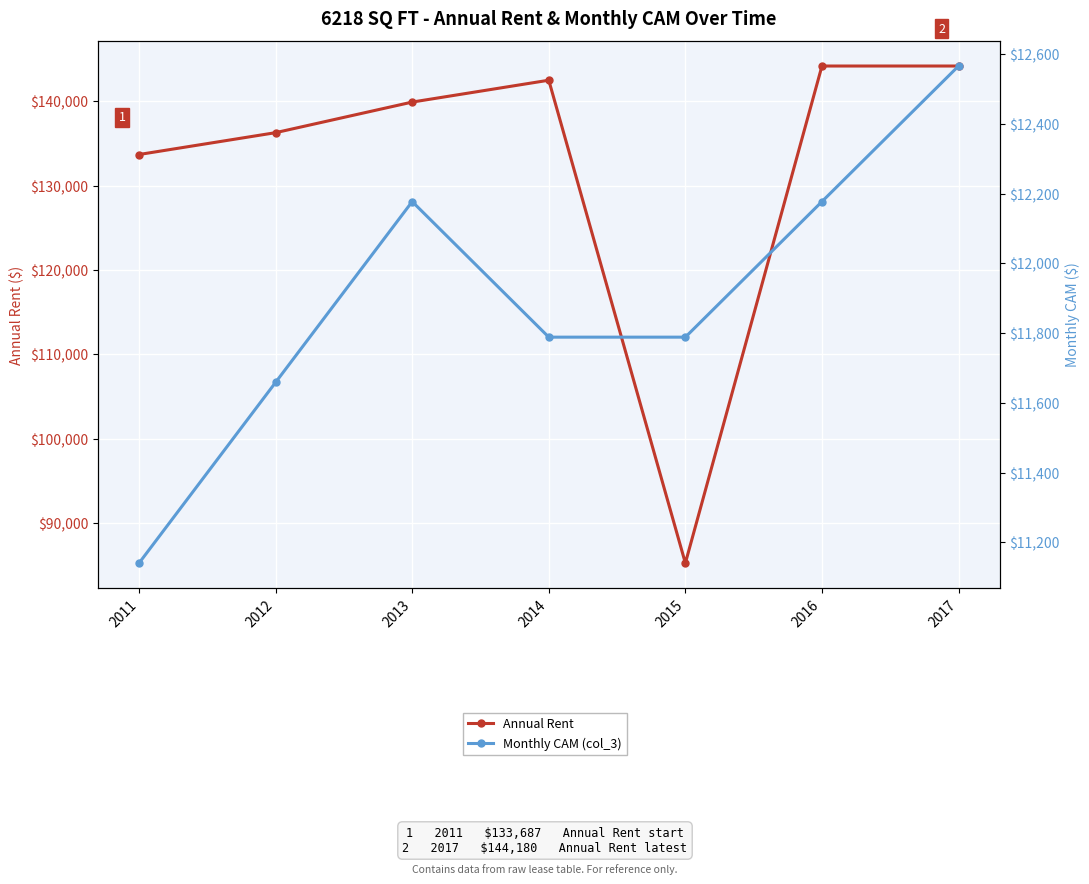

What is the sum of all Annual Rent values?

925963.8